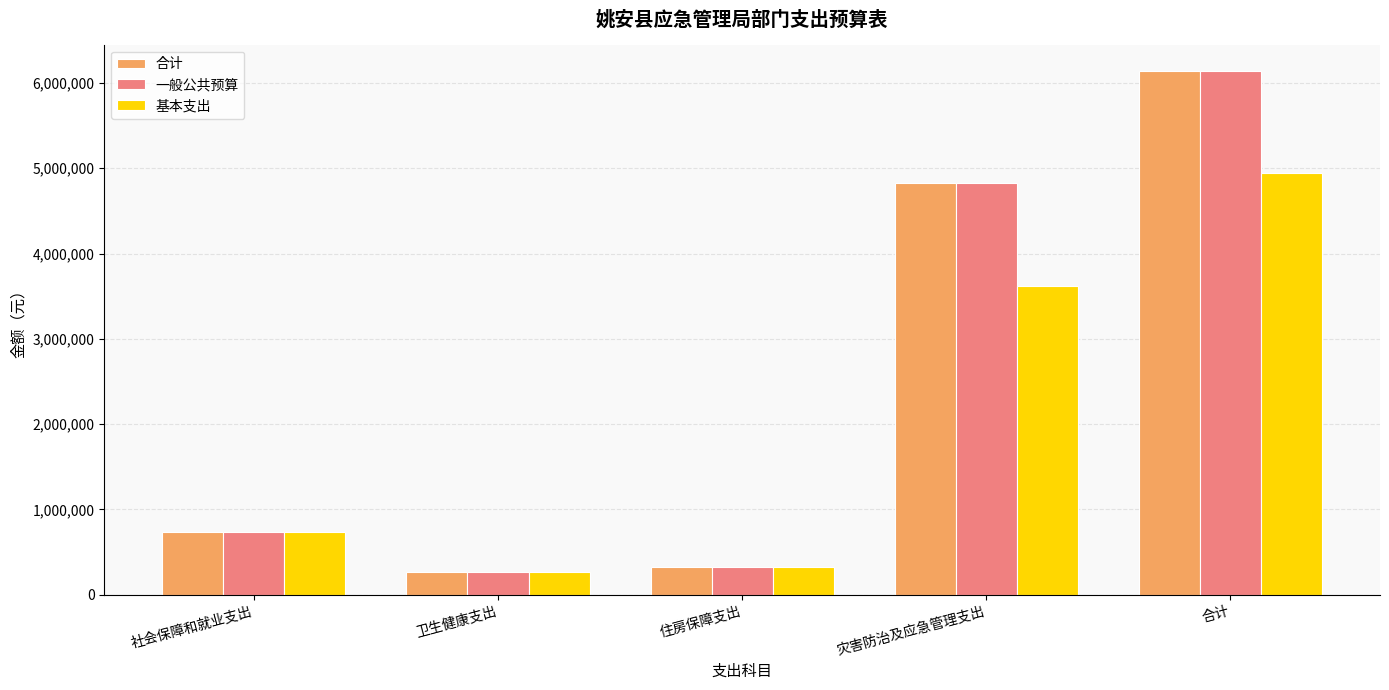

Reading left to right, list all the values displayed in this chart.

合计: 社会保障和就业支出=732421.8	卫生健康支出=265268.8	住房保障支出=321404.9	灾害防治及应急管理支出=4822170.6	合计=6141266.1
一般公共预算: 社会保障和就业支出=732421.8	卫生健康支出=265268.8	住房保障支出=321404.9	灾害防治及应急管理支出=4822170.6	合计=6141266.1
基本支出: 社会保障和就业支出=732421.8	卫生健康支出=265268.8	住房保障支出=321404.9	灾害防治及应急管理支出=3624450.6	合计=4943546.1